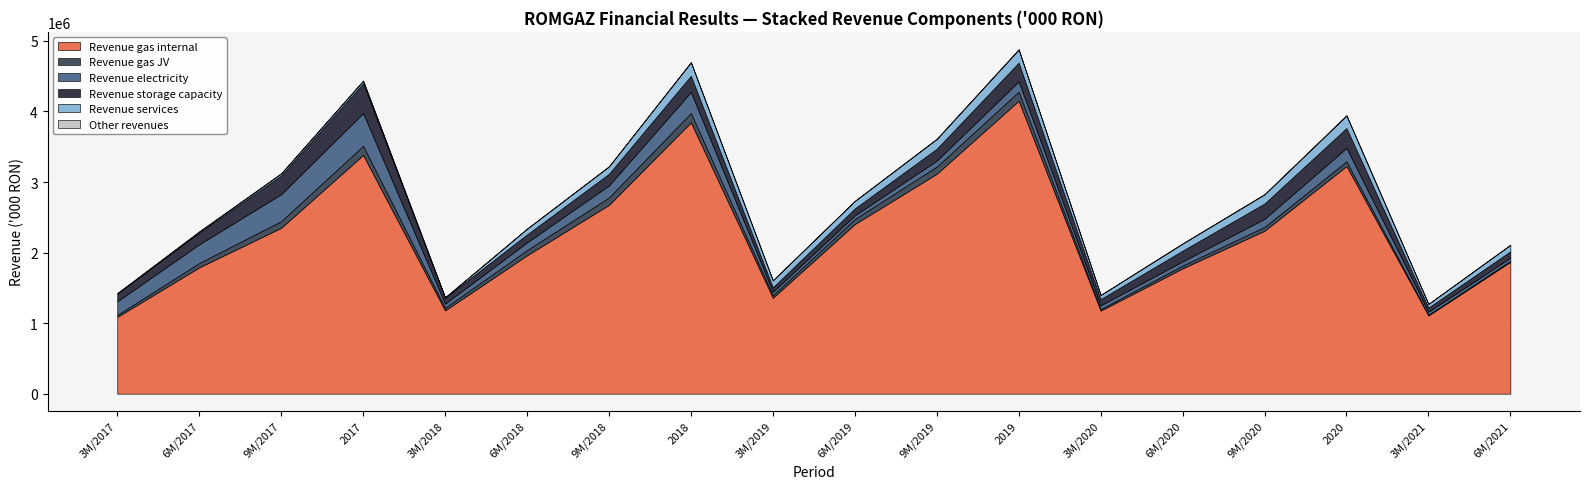

How many series are shown in this chart?

6